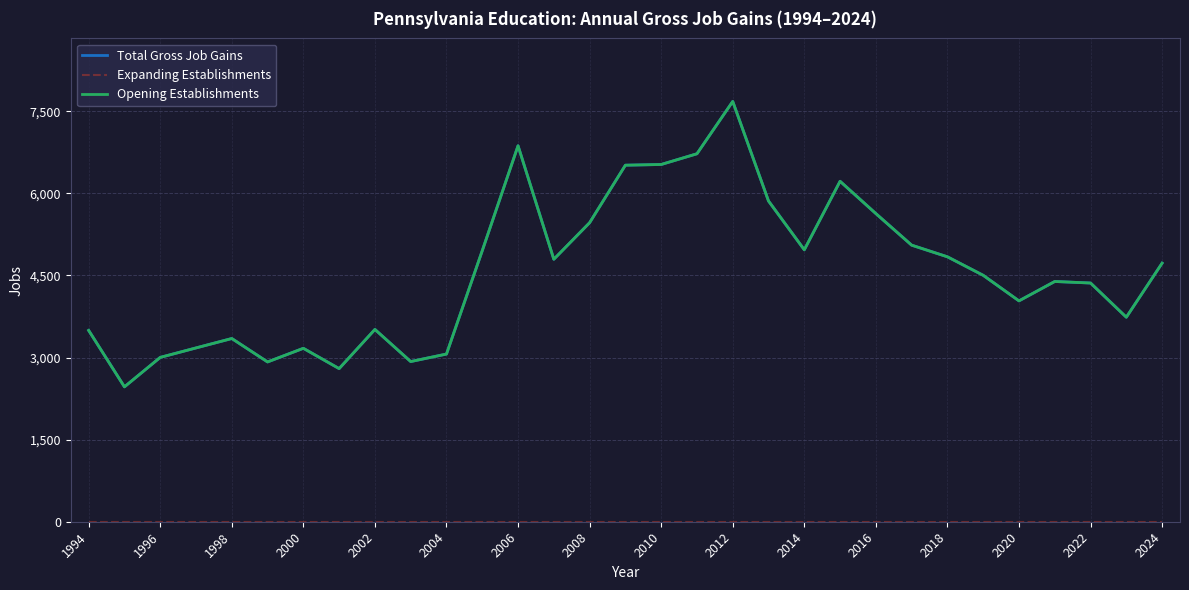

Does the chart display data point markers on the line(s)?

No